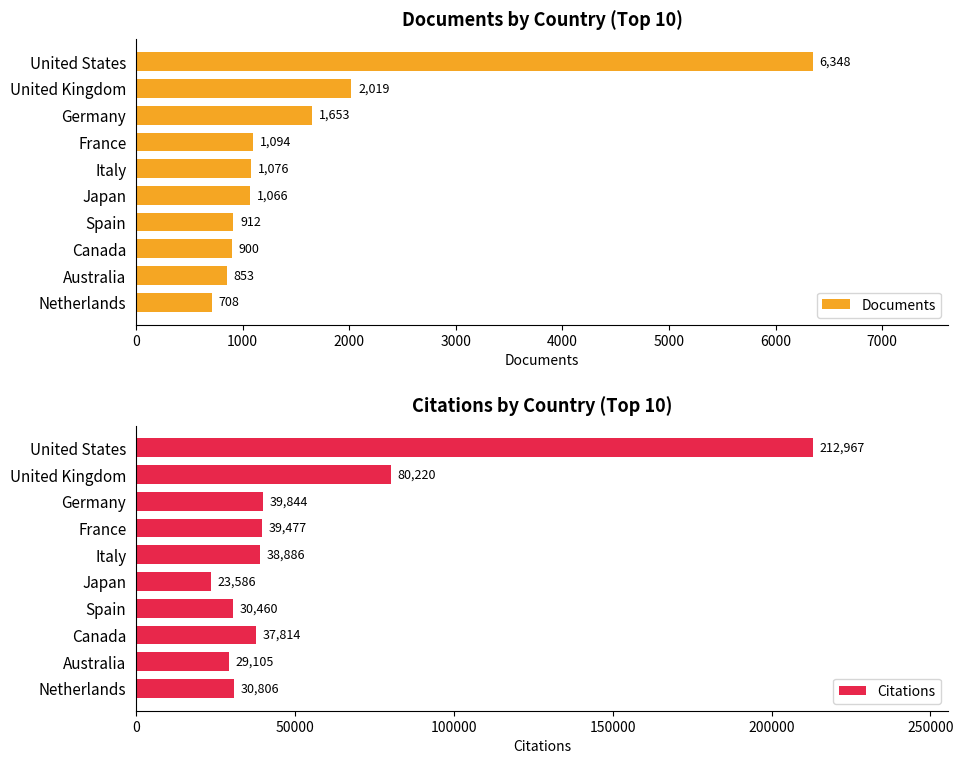

Rank the series by their maximum value, from lowest to highest.

Documents, Citations